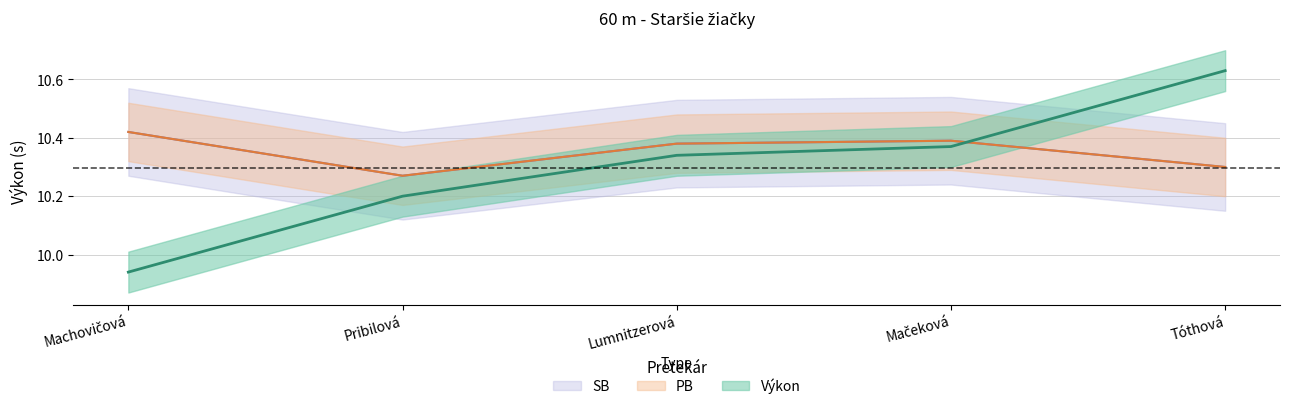

At Pribilová, list the series in order from largest to smallest.

PB, SB, Výkon